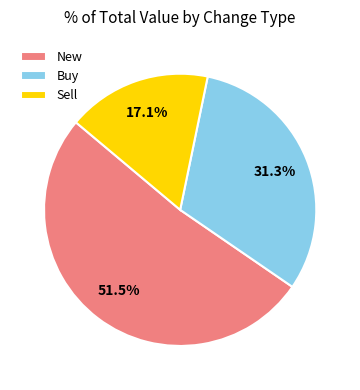

Rank the categories by value from highest to lowest.

New, Buy, Sell